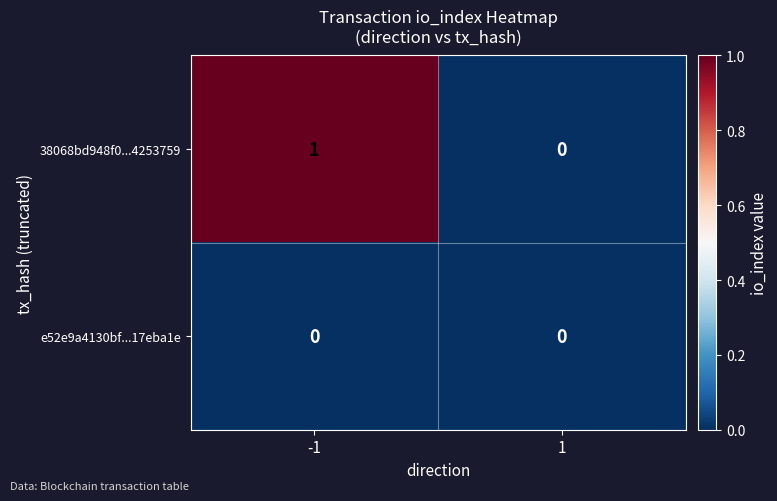

At -1, list the series in order from smallest to largest.

e52e9a4130bf...17eba1e, 38068bd948f0...4253759